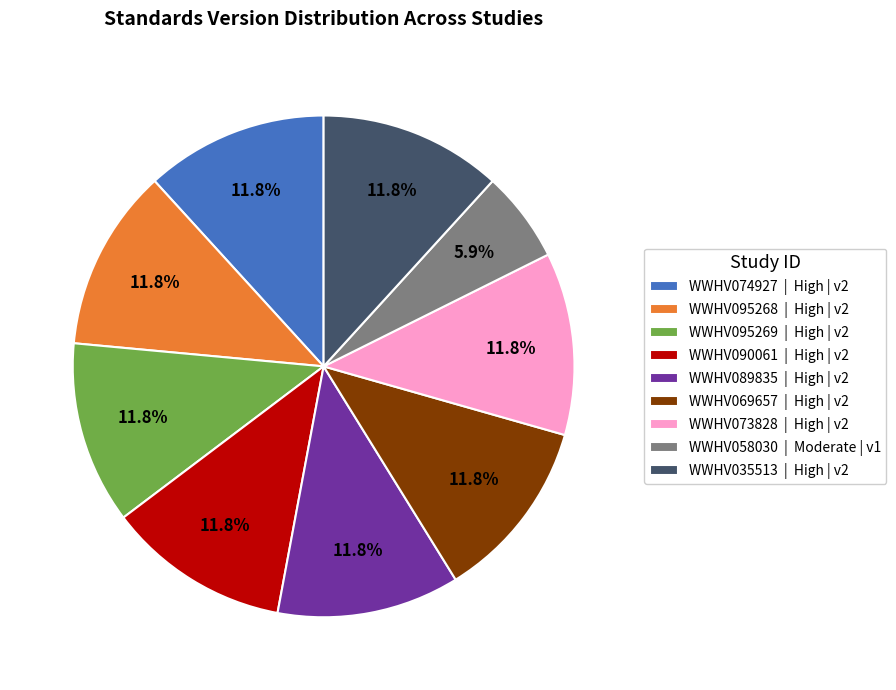

To the nearest percent, what is the difference between the largest and smallest slice percentages?

6%